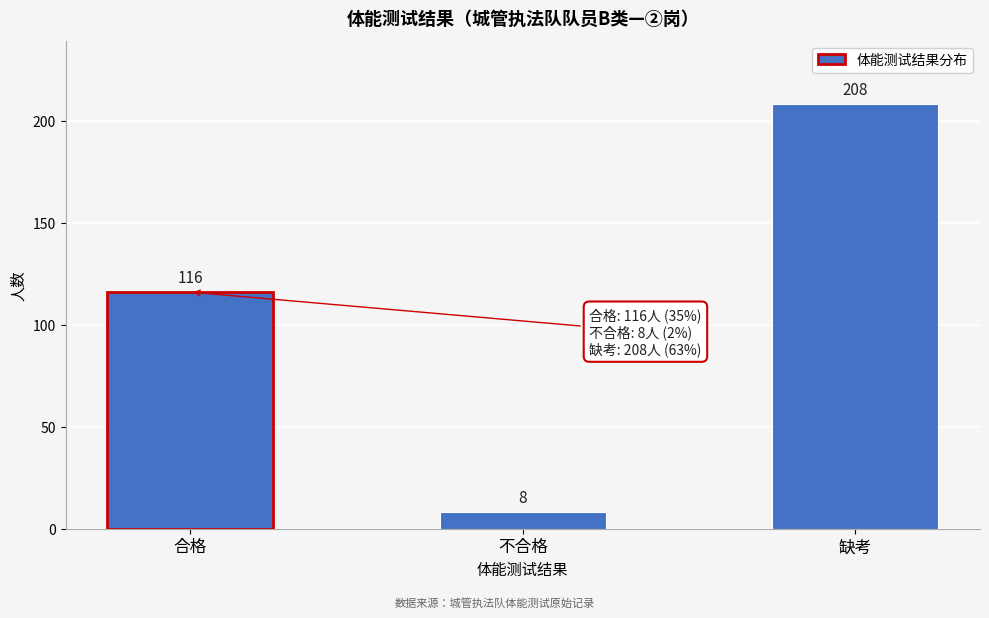

Reading right to left, extract all data points from this chart.

208	8	116